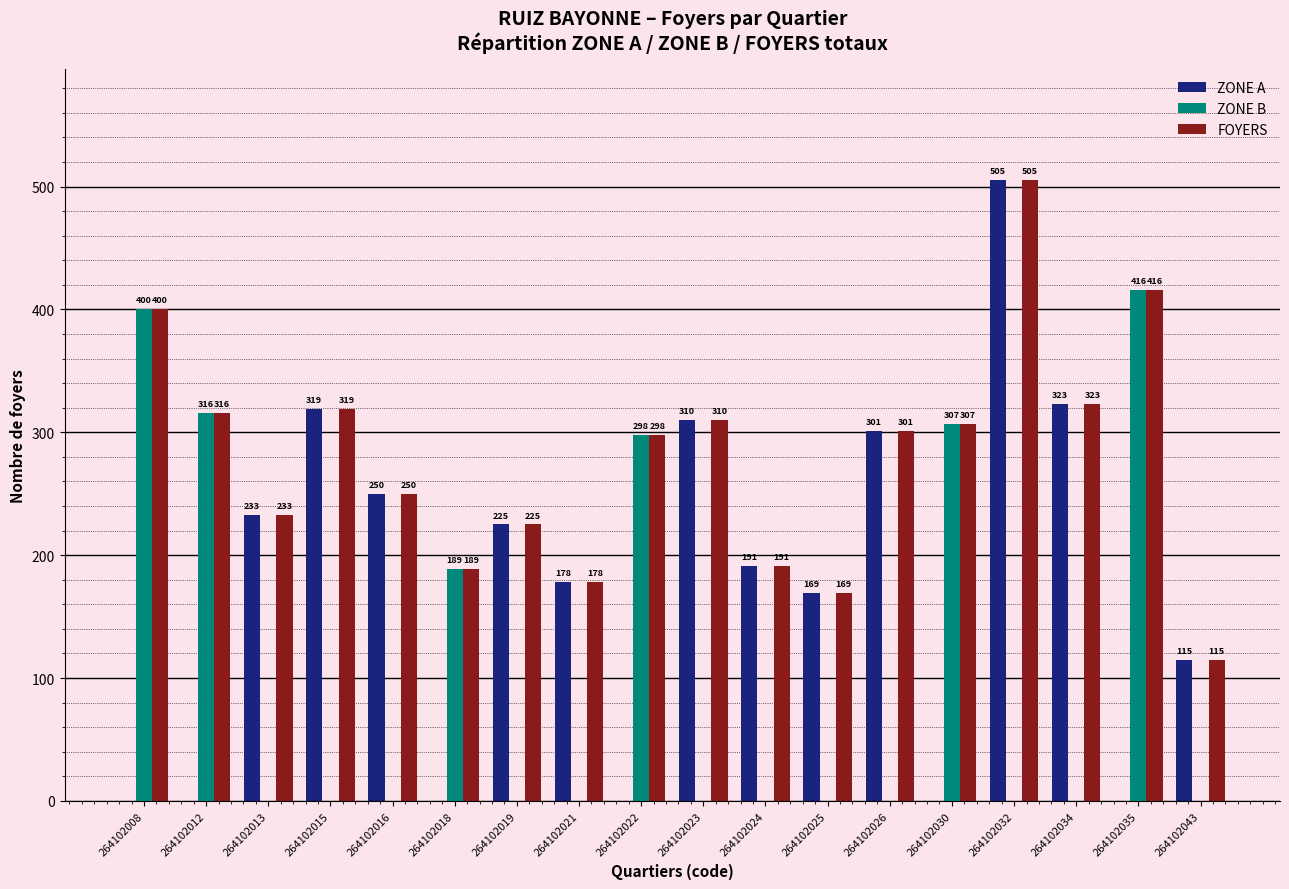

Which series has the largest total across all categories?

FOYERS